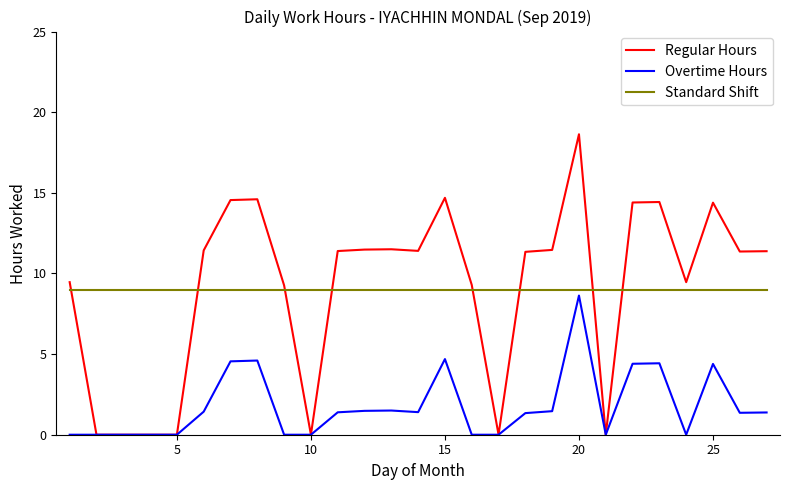

Which series has the largest range (max minus min)?

Regular Hours